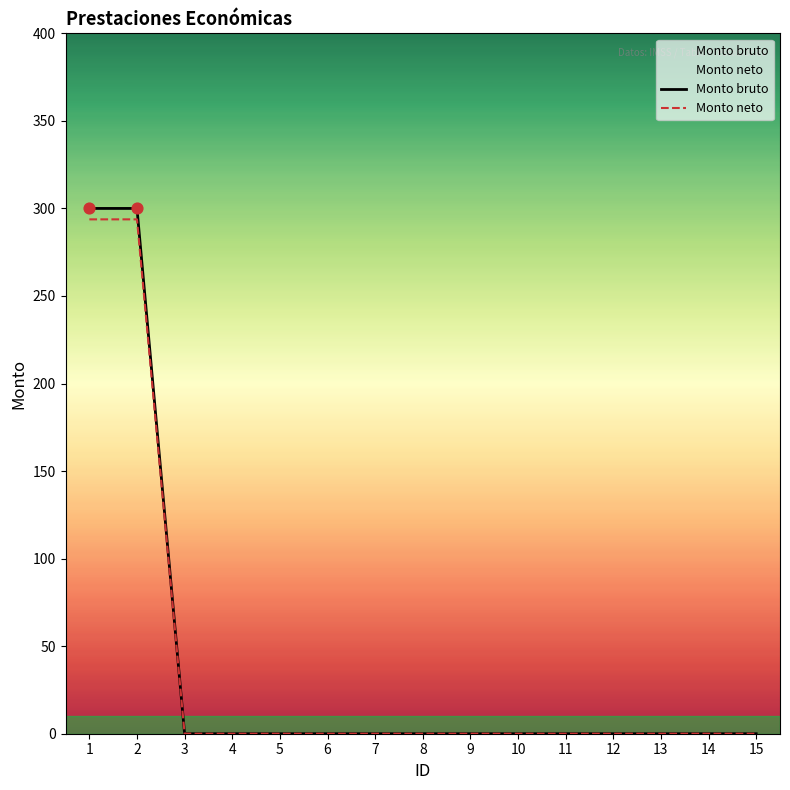

Which series has the widest spread of Y values?

Monto bruto